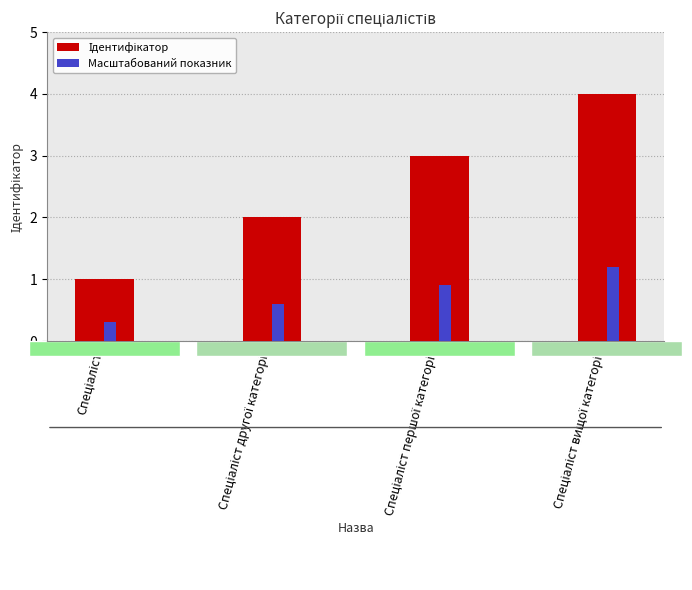

At how many categories does at least one series exceed 0?

4